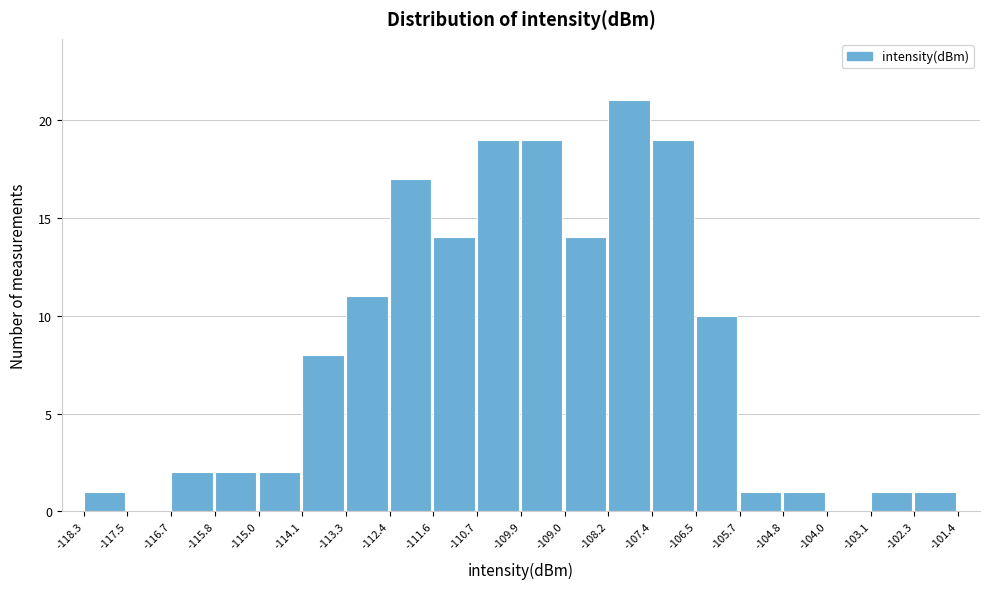

Reading left to right, transcribe this chart: for each bar, give the range it covers on the x-axis and its height. The values are not printed on the chart, so give them approximately, as read against the axis.

-118.3 to -117.5: 1
-117.5 to -116.7: 0
-116.7 to -115.8: 2
-115.8 to -115.0: 2
-115.0 to -114.1: 2
-114.1 to -113.3: 8
-113.3 to -112.4: 11
-112.4 to -111.6: 17
-111.6 to -110.7: 14
-110.7 to -109.9: 19
-109.9 to -109.0: 19
-109.0 to -108.2: 14
-108.2 to -107.4: 21
-107.4 to -106.5: 19
-106.5 to -105.7: 10
-105.7 to -104.8: 1
-104.8 to -104.0: 1
-104.0 to -103.1: 0
-103.1 to -102.3: 1
-102.3 to -101.4: 1